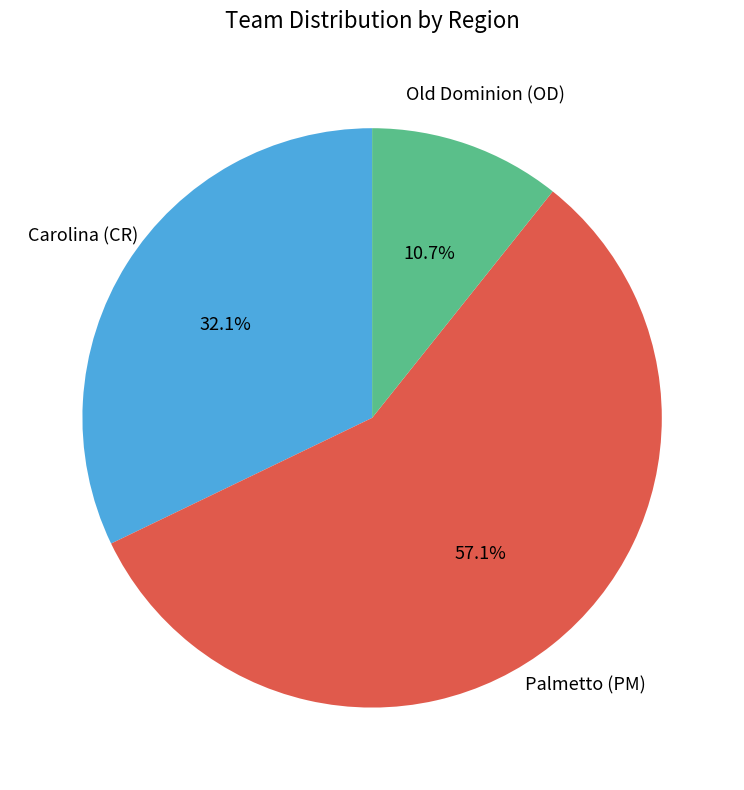

To the nearest percent, what is the difference between the largest and smallest slice percentages?

46%